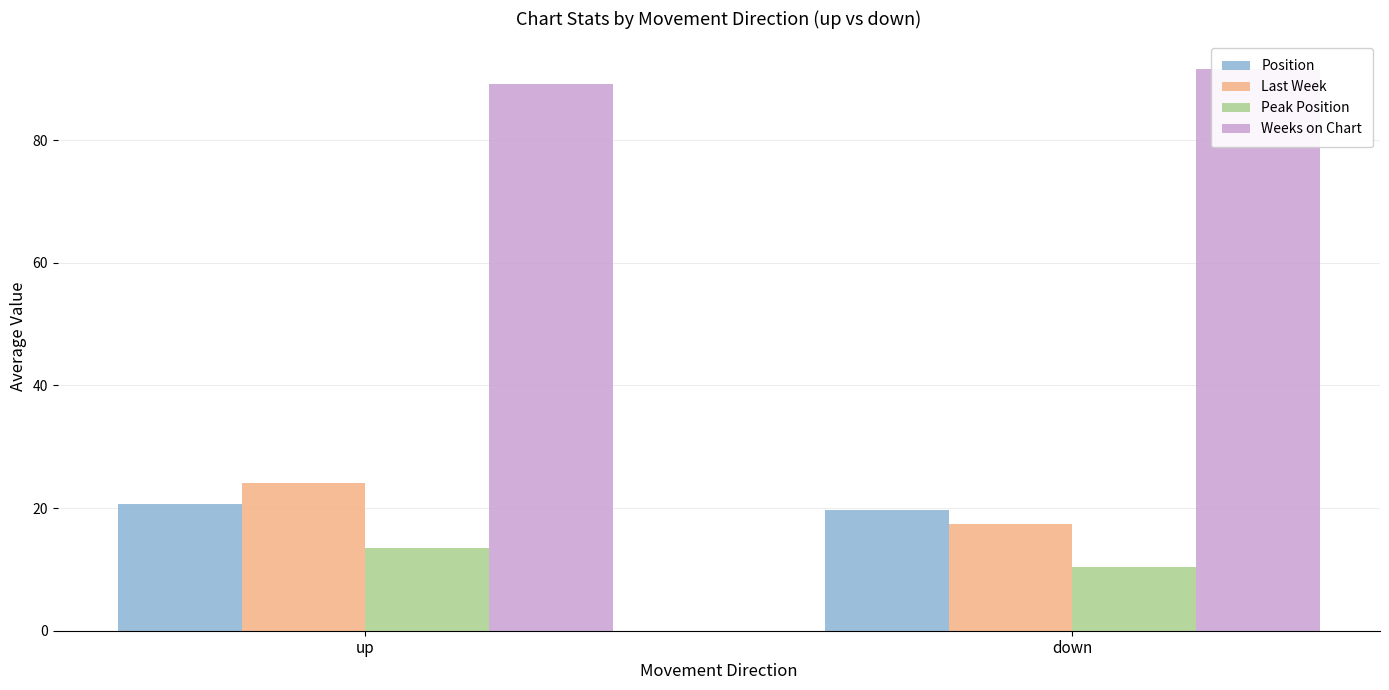

The value of Weeks on Chart at down is 128.0. True or false?

False